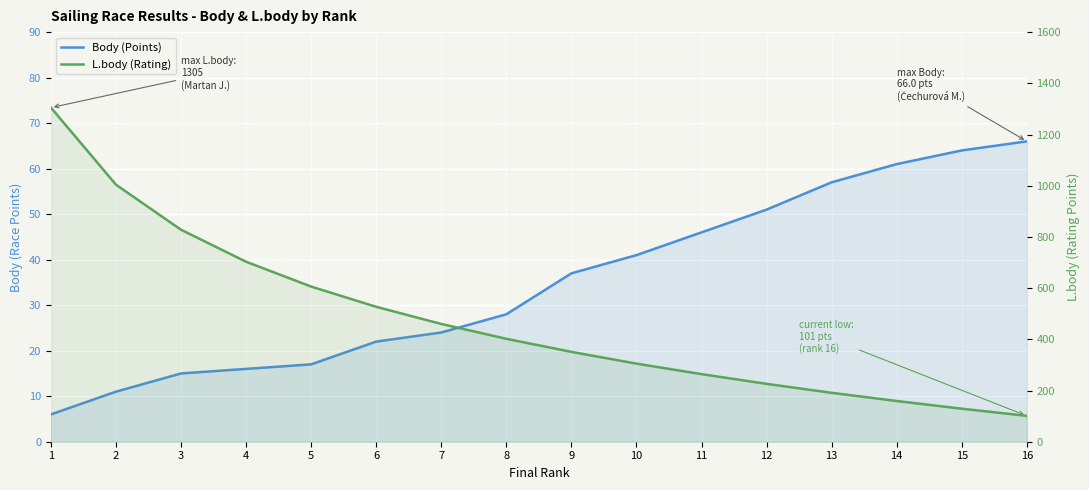

True or false: L.body (Rating) and Body (Points) cross at least once.

False